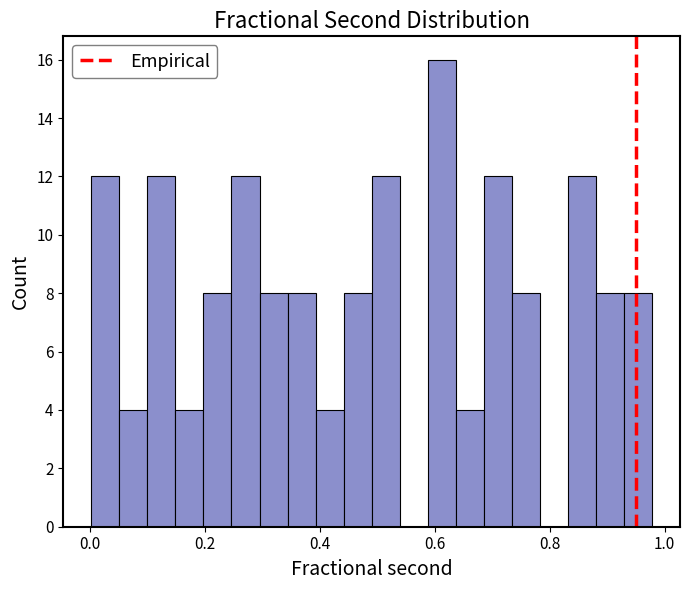

Read against the x-axis, roughly where is the centre of the tallest bar?

0.62